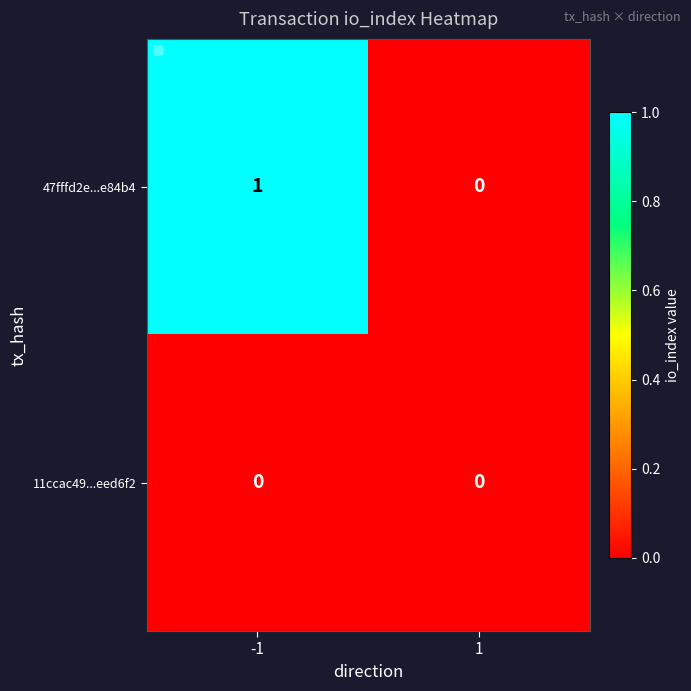

Rank the series by their average value, from lowest to highest.

11ccac49...eed6f2, 47fffd2e...e84b4